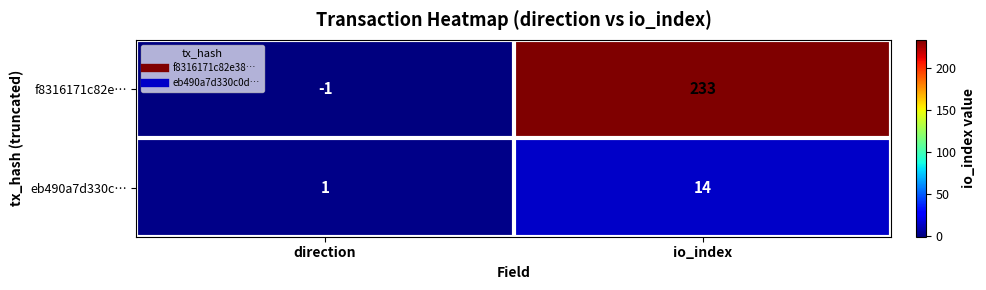

Between direction and io_index, which series saw the biggest shift?

f8316171c82e…